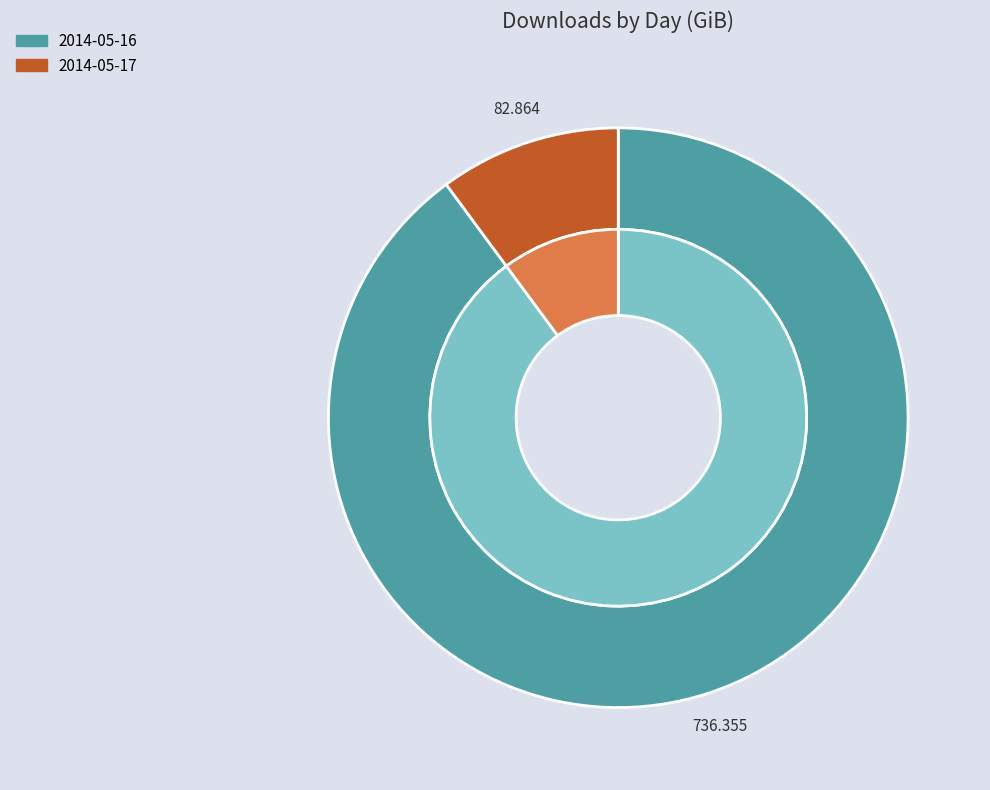

Does 2014-05-16 represent more than half of the total?

Yes